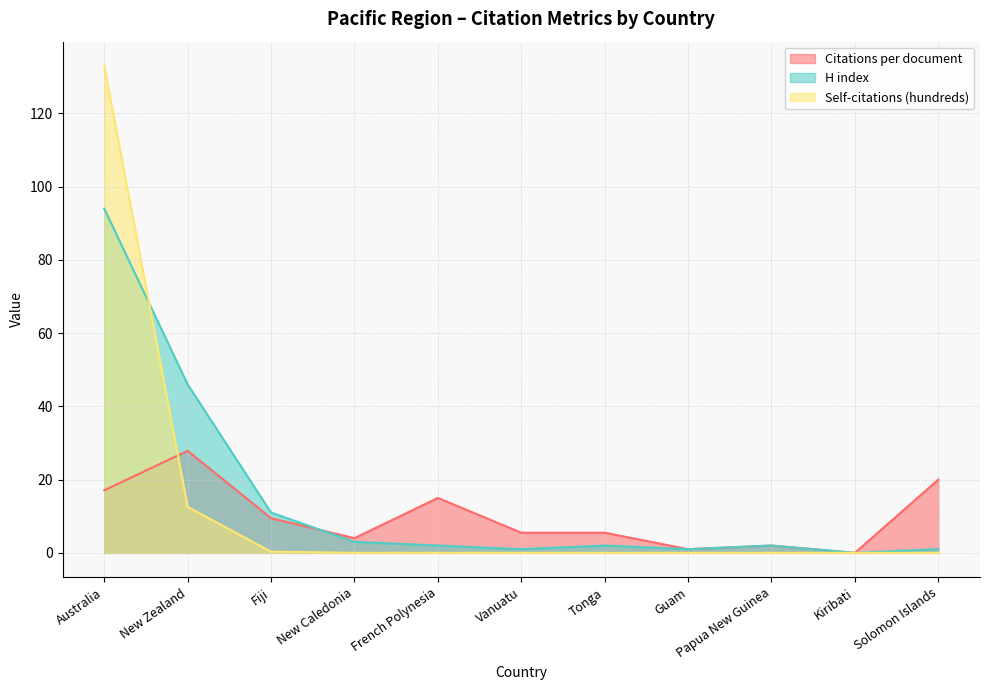

Does the chart display data point markers on the line(s)?

No